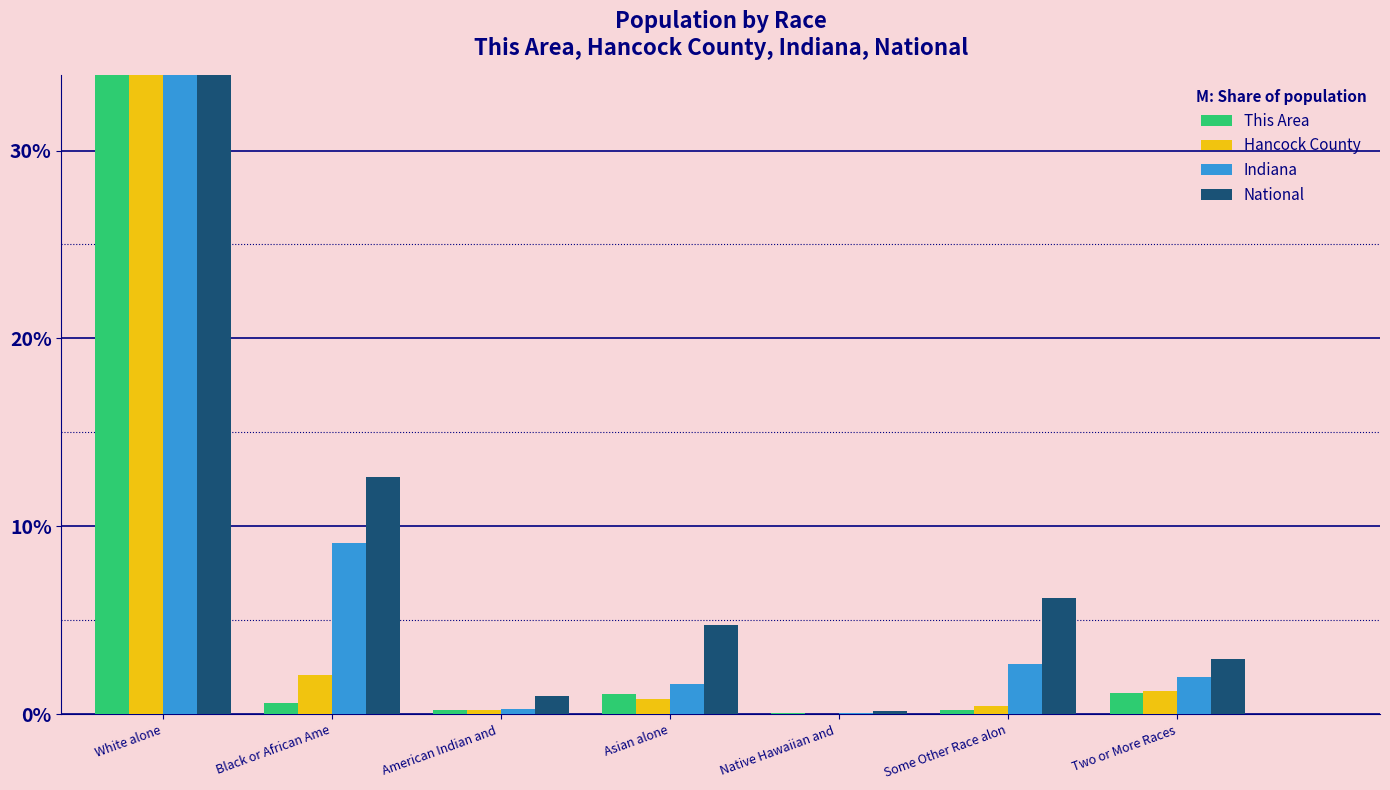

Which category has the highest value in the Hancock County series?

White alone